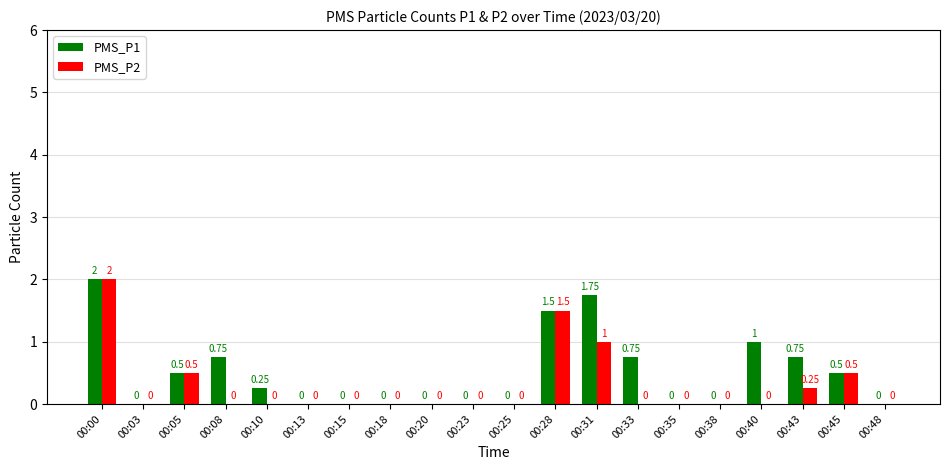

Is the value of PMS_P2 at 00:28 greater than the value of PMS_P1 at 00:18?

Yes